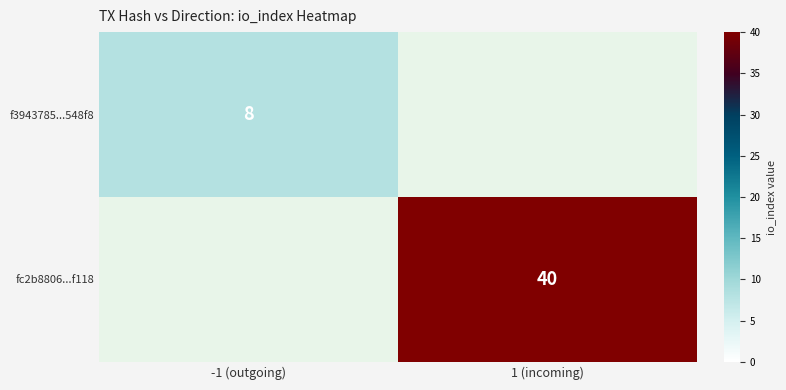

Is the value of f3943785...548f8 at -1 (outgoing) greater than the value of fc2b8806...f118 at 1 (incoming)?

No